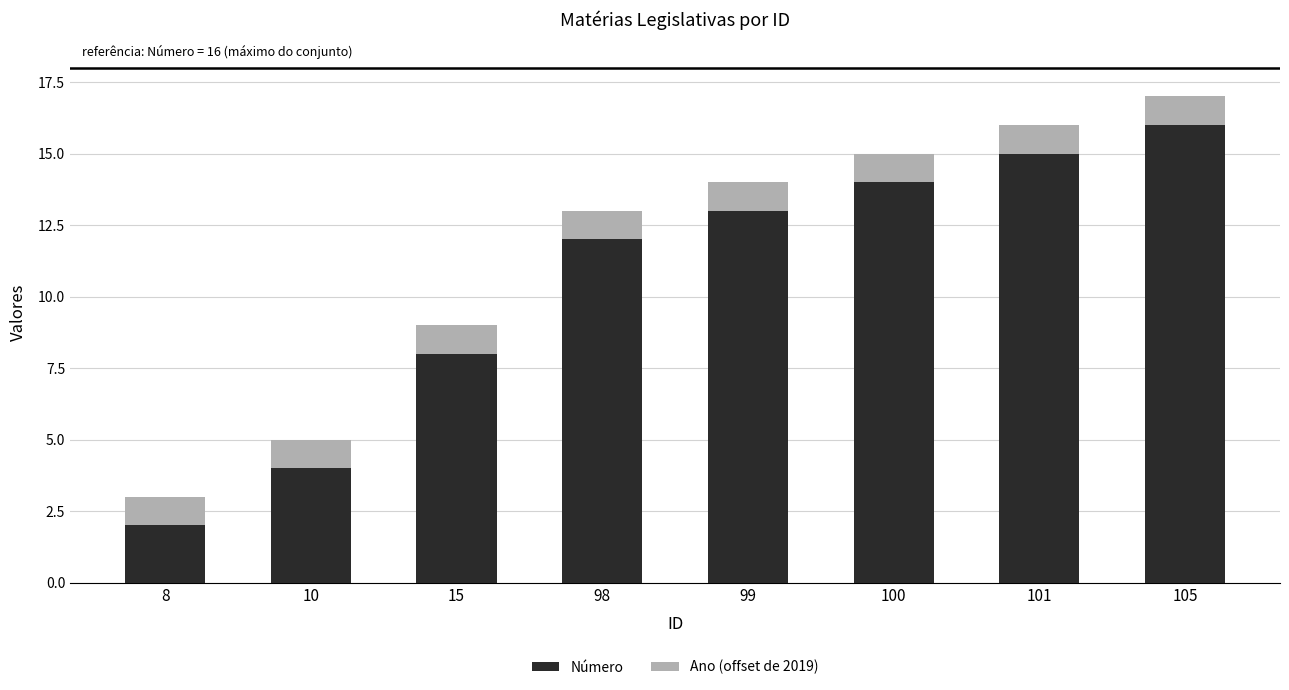

What is the difference between the maximum and minimum values in the Número series?

14